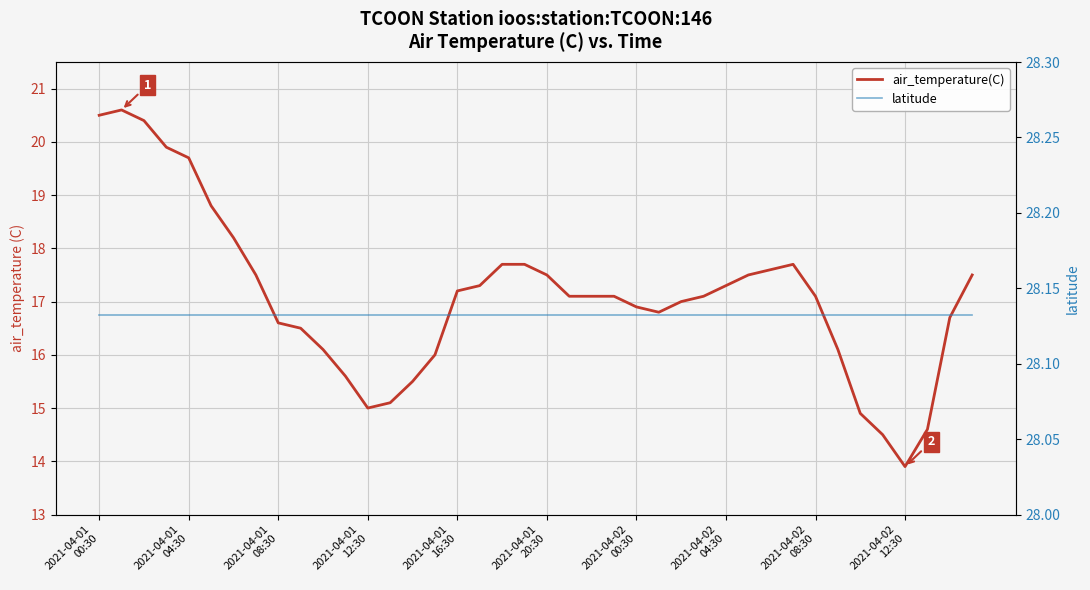

List the series in order of their overall mean, highest first.

latitude, air_temperature(C)